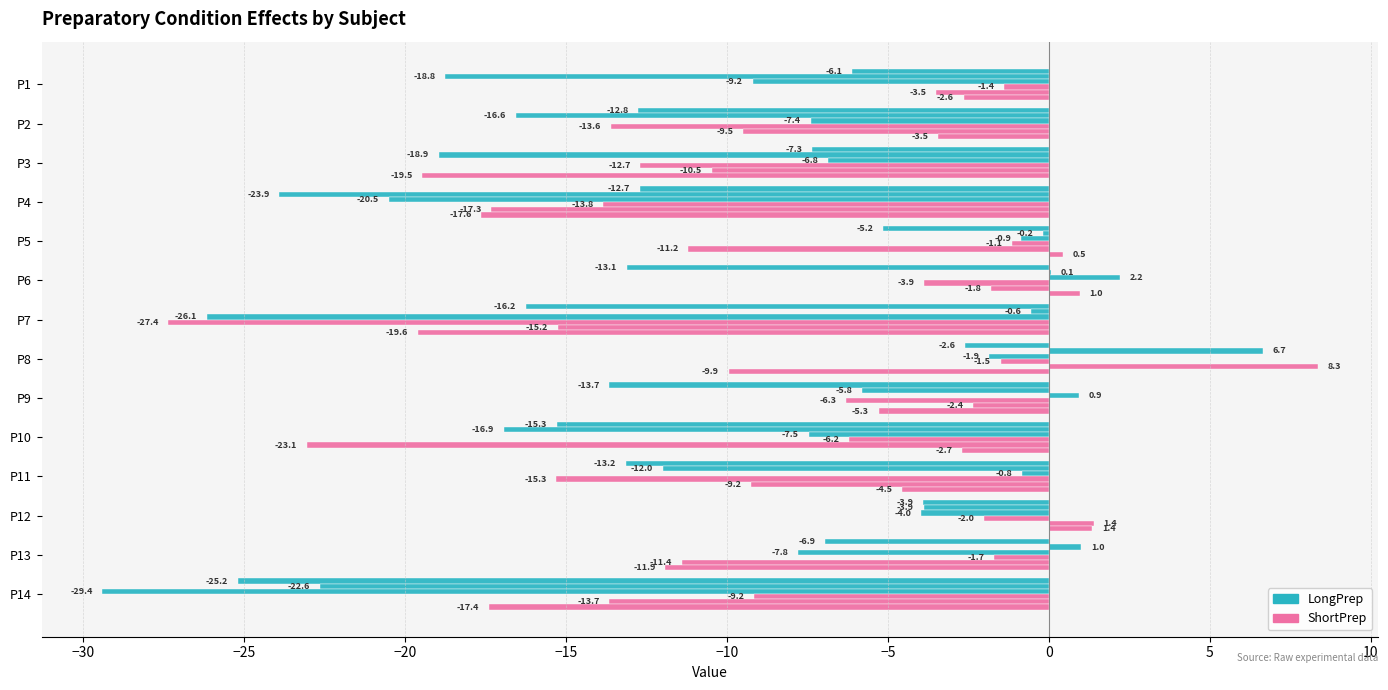

Count the number of categories in the chart.

14